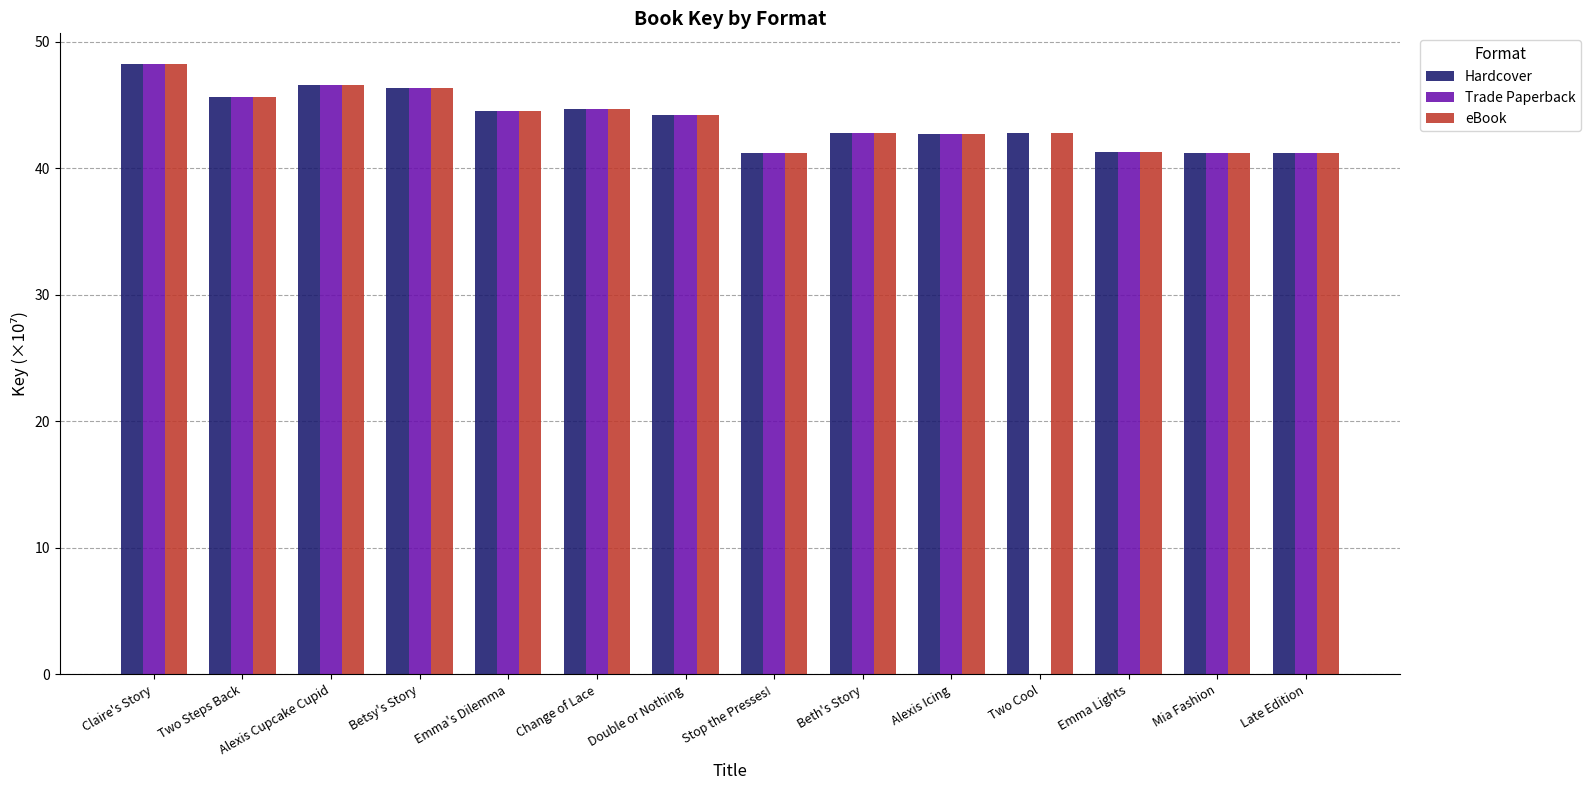

At which category does the chart reach its peak across all series?

Claire's Story